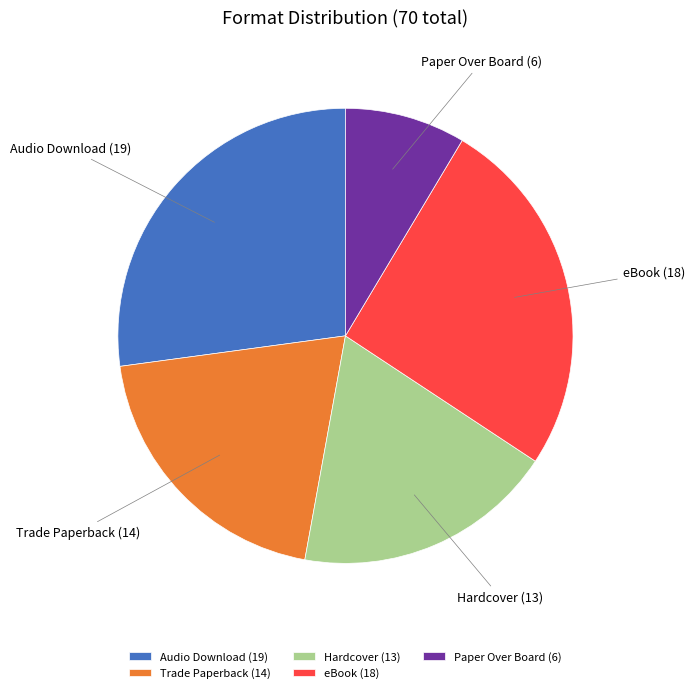

Does Hardcover represent more than half of the total?

No